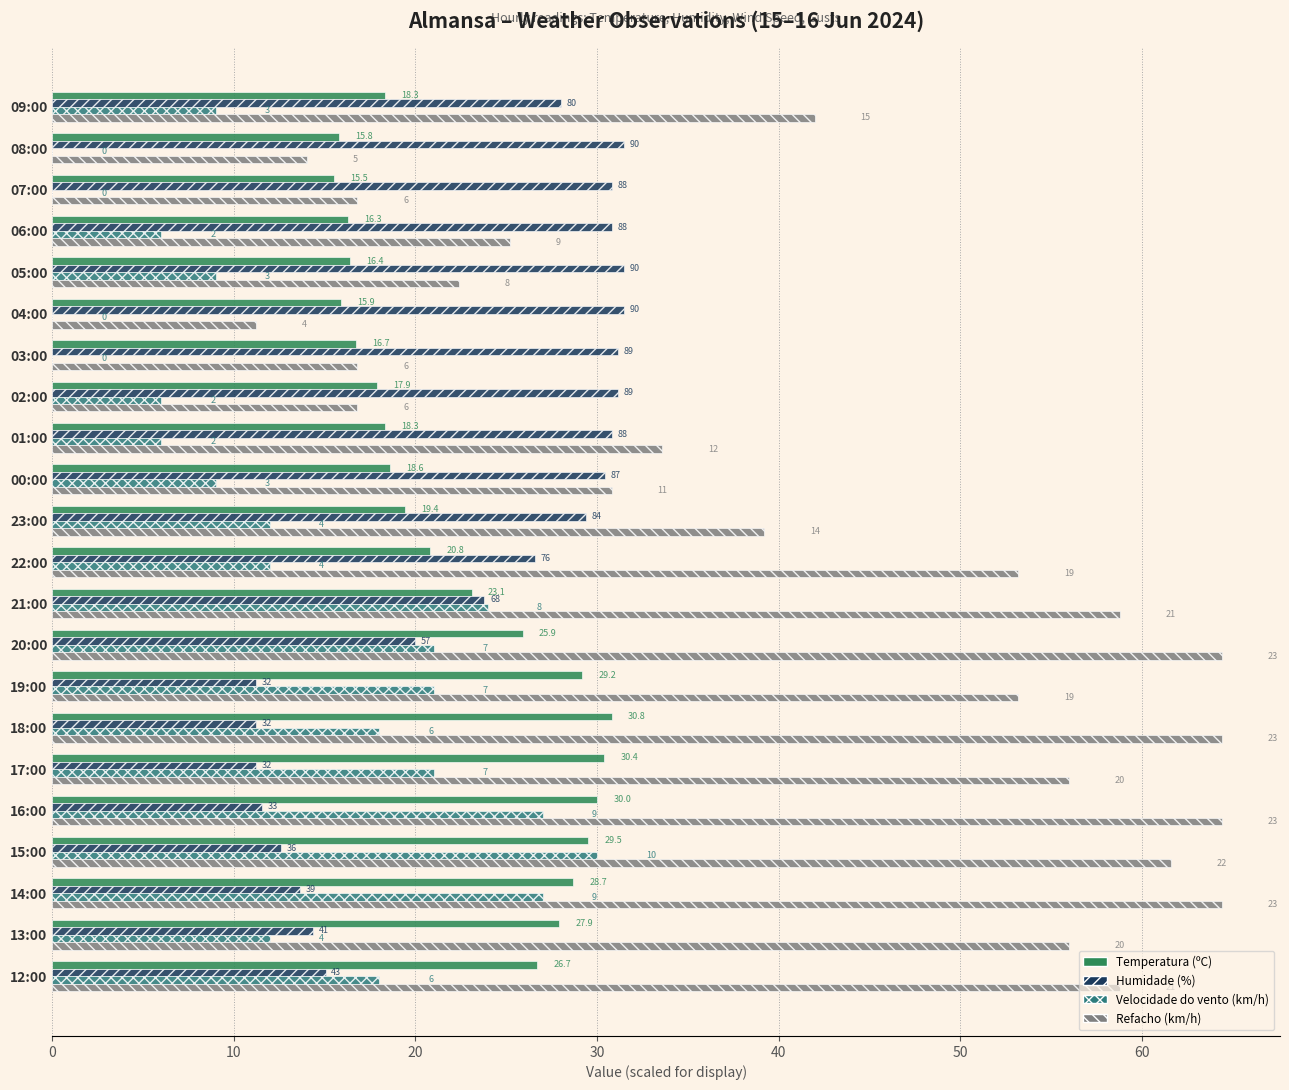

At which label is Humidade (%) closest to 21?

20:00